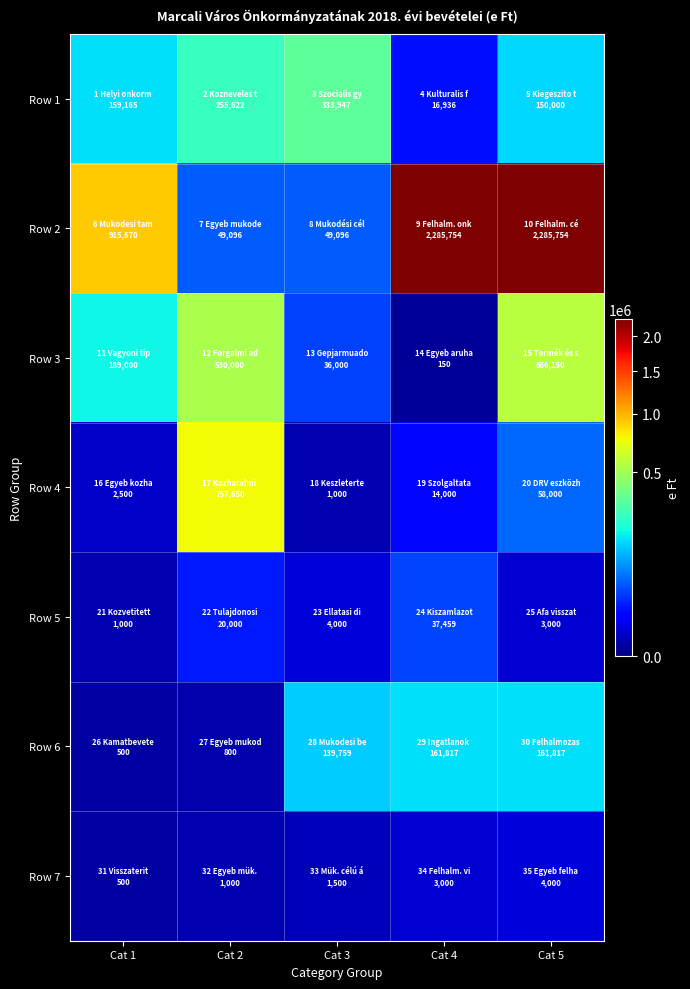

Reading left to right, what are all the values shown in this chart?

Row 1: Cat 1=159165	Cat 2=255622	Cat 3=333947	Cat 4=16936	Cat 5=150000
Row 2: Cat 1=915670	Cat 2=49096	Cat 3=49096	Cat 4=2285754	Cat 5=2285754
Row 3: Cat 1=189000	Cat 2=530000	Cat 3=36000	Cat 4=150	Cat 5=566150
Row 4: Cat 1=2500	Cat 2=757650	Cat 3=1000	Cat 4=14000	Cat 5=58000
Row 5: Cat 1=1000	Cat 2=20000	Cat 3=4000	Cat 4=37459	Cat 5=3000
Row 6: Cat 1=500	Cat 2=800	Cat 3=139759	Cat 4=161817	Cat 5=161817
Row 7: Cat 1=500	Cat 2=1000	Cat 3=1500	Cat 4=3000	Cat 5=4000